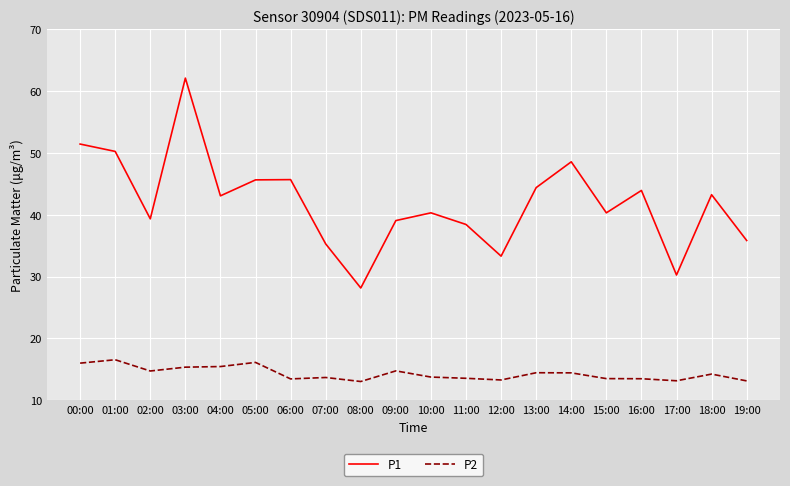

Is this an area chart (filled region under the line)?

No